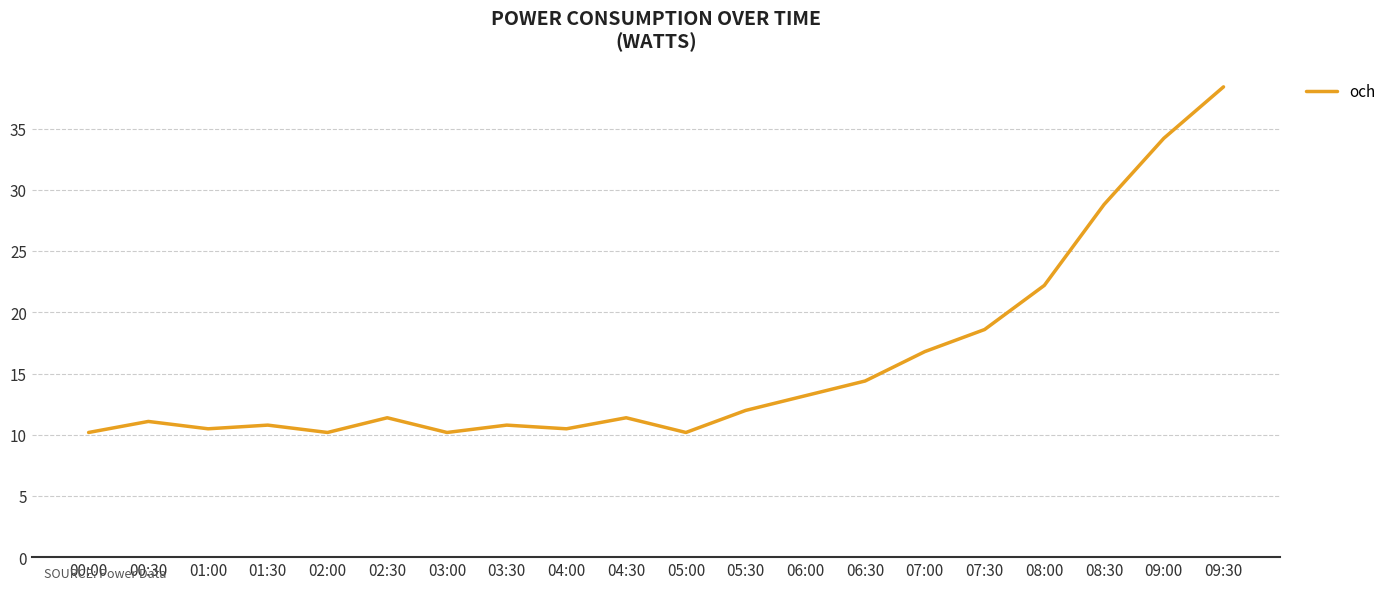

Which category has the highest value across all series?

09:30